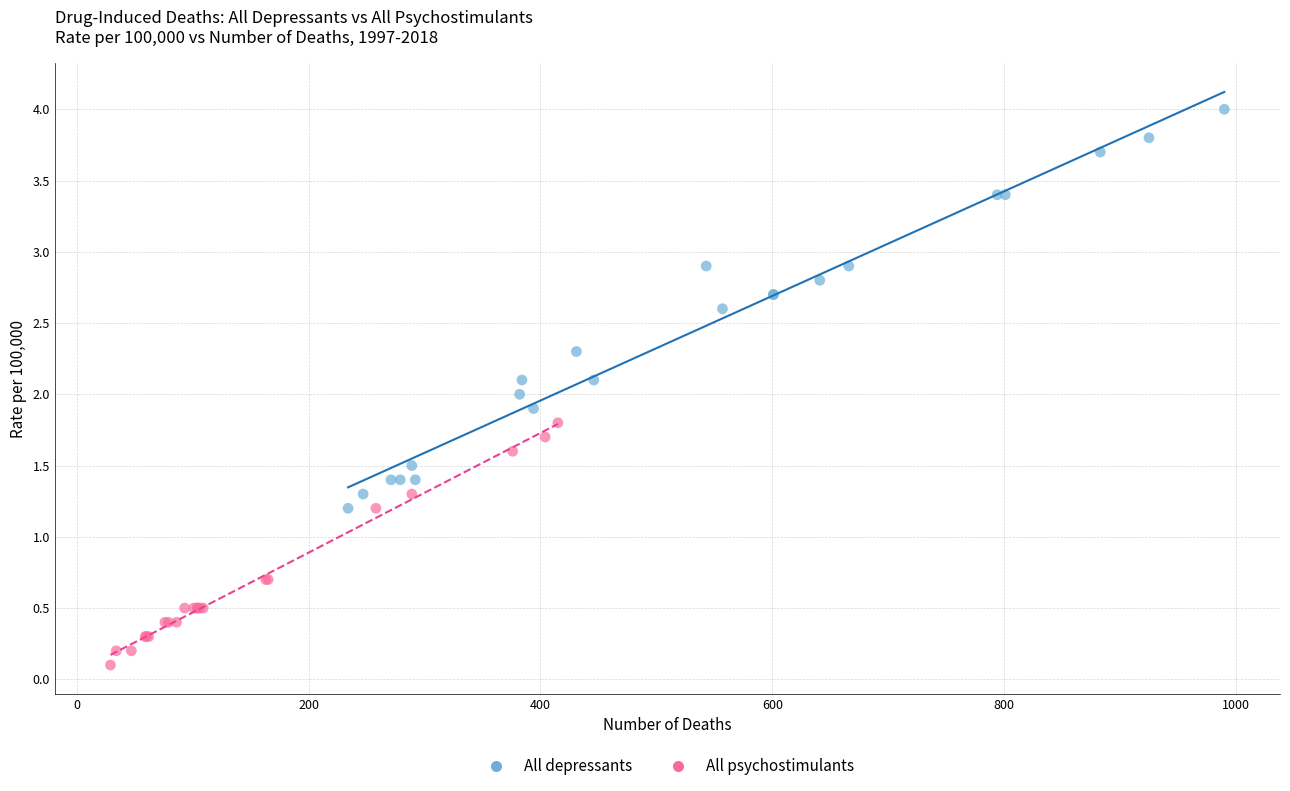

Which series contains the highest Y value?

All depressants